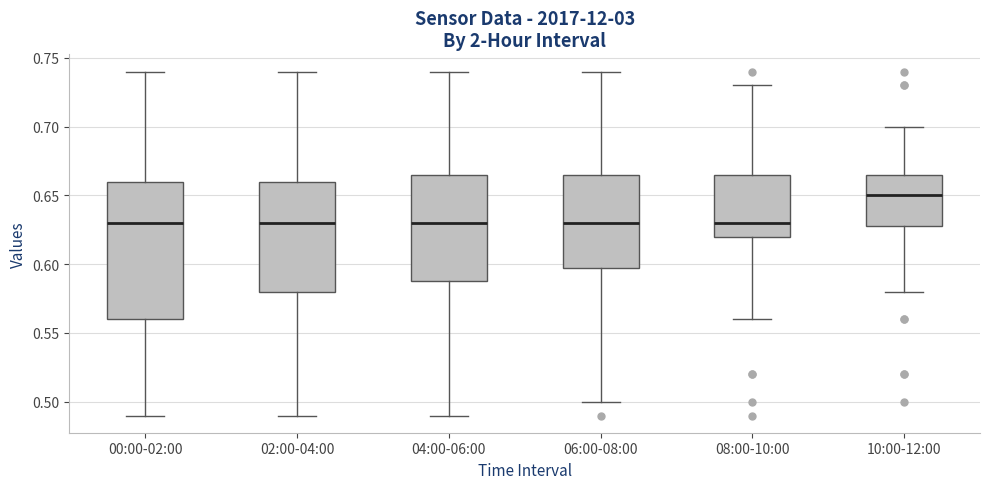

Reading left to right, read every box against the y-axis: the position of its median line, the range the box covers, and the ends of its whiskers. The values are not printed on the chart, so give them approximately, as read against the axis.

00:00-02:00: median 0.630, box 0.560 to 0.660, whiskers 0.490 to 0.740
02:00-04:00: median 0.630, box 0.580 to 0.660, whiskers 0.490 to 0.740
04:00-06:00: median 0.630, box 0.590 to 0.665, whiskers 0.490 to 0.740
06:00-08:00: median 0.630, box 0.600 to 0.665, whiskers 0.500 to 0.740
08:00-10:00: median 0.630, box 0.620 to 0.665, whiskers 0.560 to 0.730
10:00-12:00: median 0.650, box 0.630 to 0.665, whiskers 0.580 to 0.700